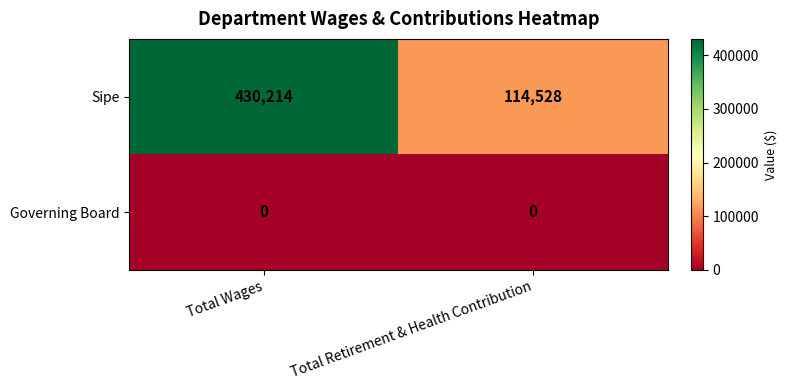

Rank the categories by Sipe value from lowest to highest.

Total Retirement & Health Contribution, Total Wages